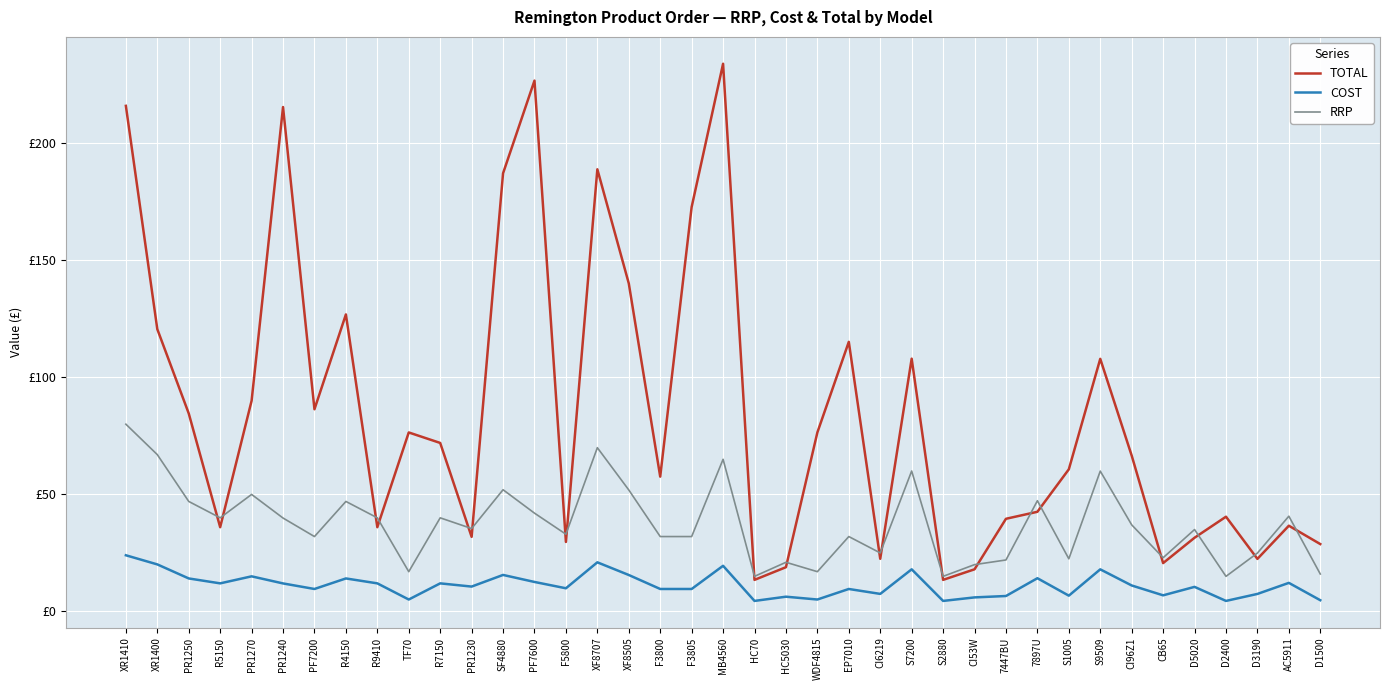

What are all the series names shown in the legend?

TOTAL, COST, RRP